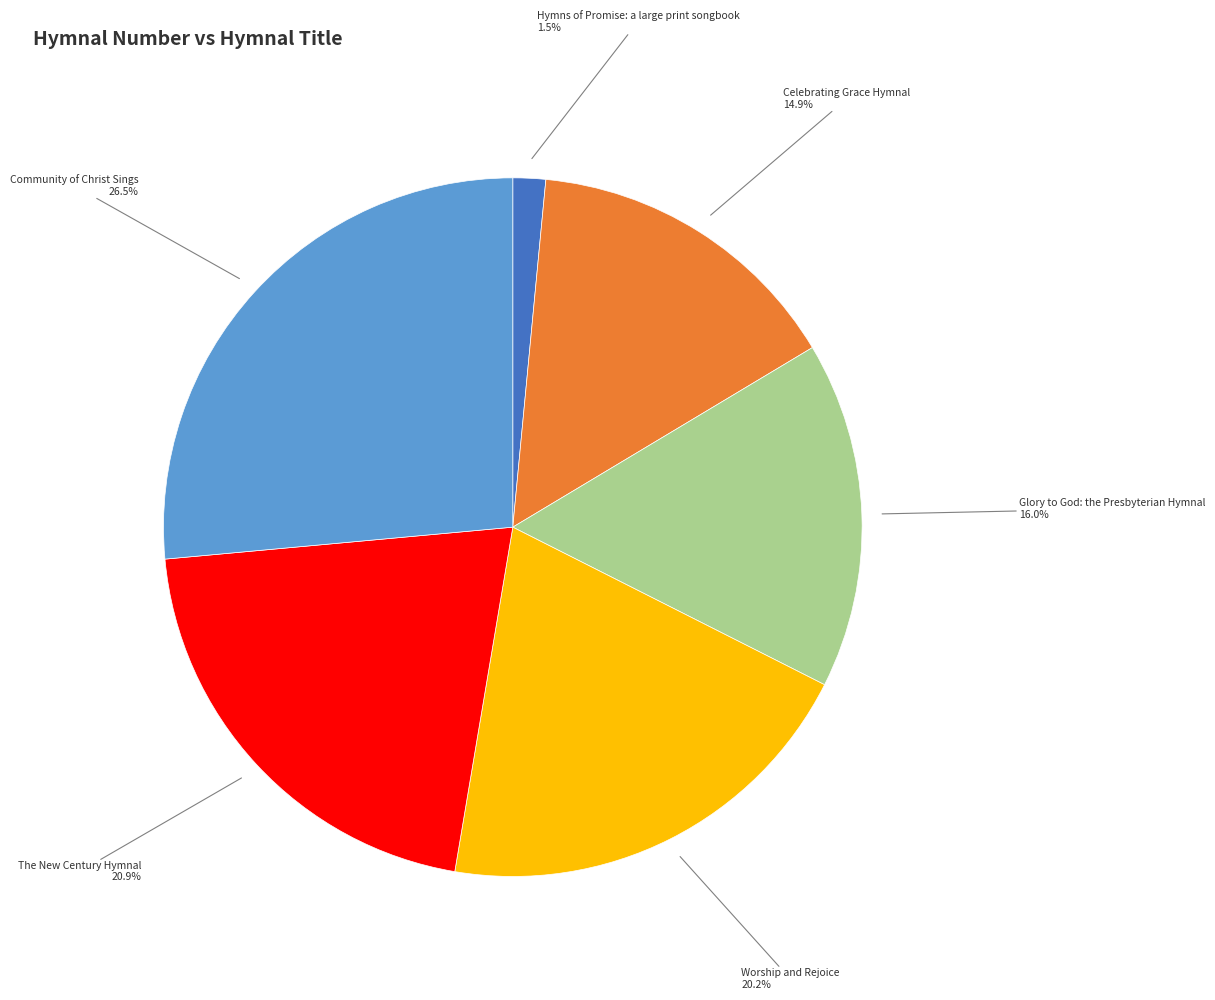

To the nearest percent, what is the difference between the largest and smallest slice percentages?

25%